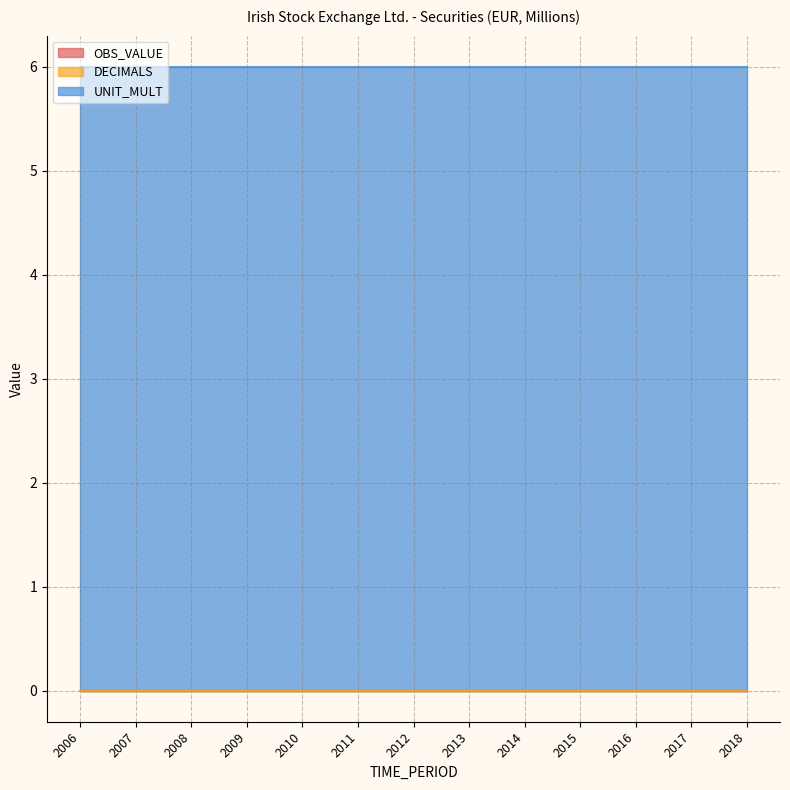

Reading left to right, transcribe all the data shown in this chart.

OBS_VALUE: 2006=0	2007=0	2008=0	2009=0	2010=0	2011=0	2012=0	2013=0	2014=0	2015=0	2016=0	2017=0	2018=0
DECIMALS: 2006=0	2007=0	2008=0	2009=0	2010=0	2011=0	2012=0	2013=0	2014=0	2015=0	2016=0	2017=0	2018=0
UNIT_MULT: 2006=6	2007=6	2008=6	2009=6	2010=6	2011=6	2012=6	2013=6	2014=6	2015=6	2016=6	2017=6	2018=6